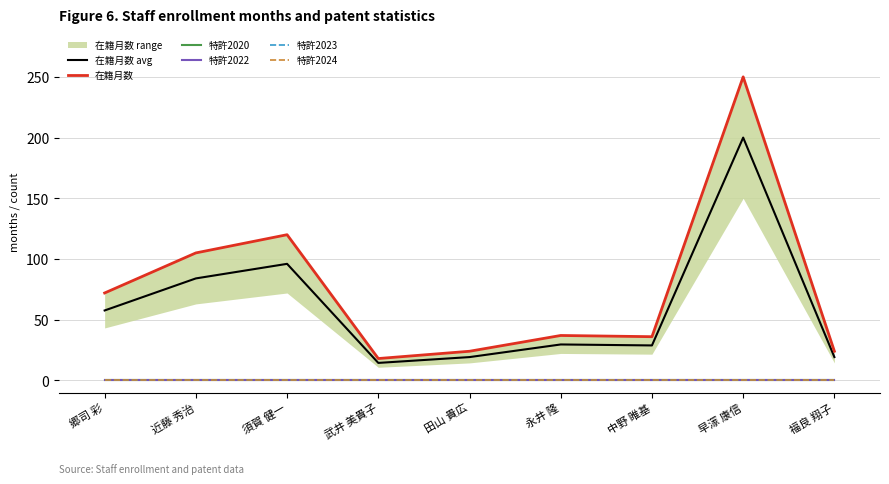

At how many categories does at least one series exceed 98?

3